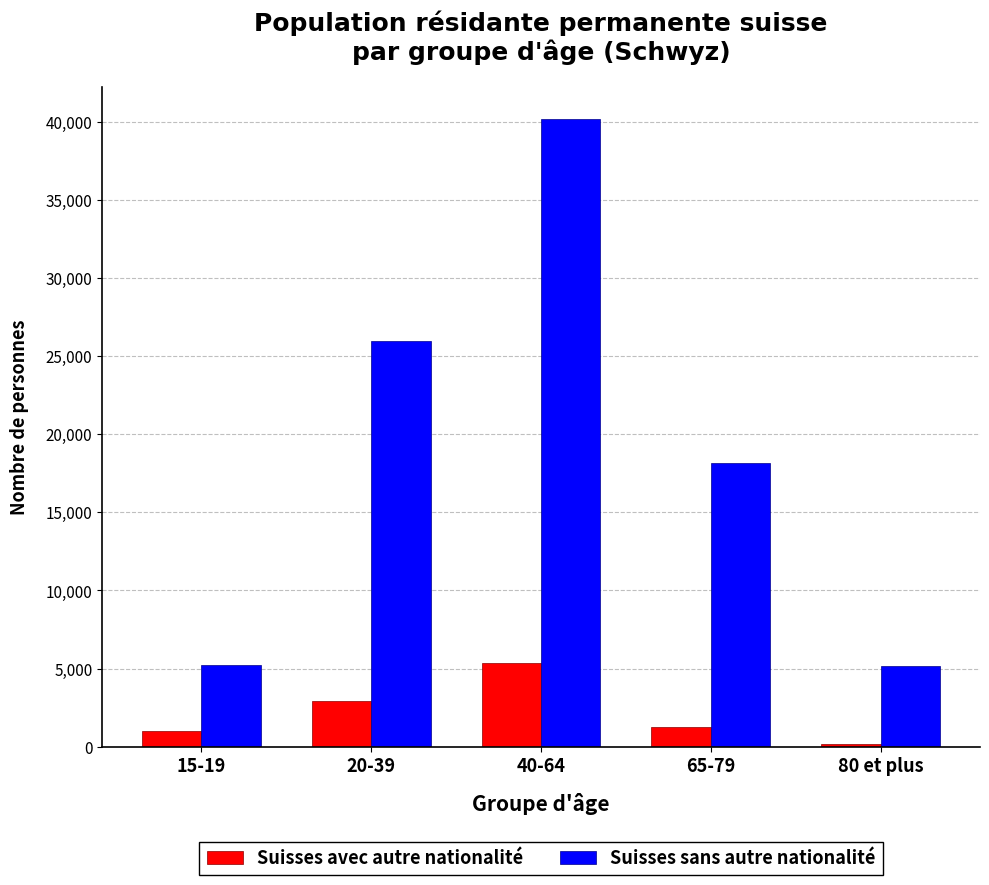

List the series in order of their peak value, highest first.

Suisses sans autre nationalité, Suisses avec autre nationalité